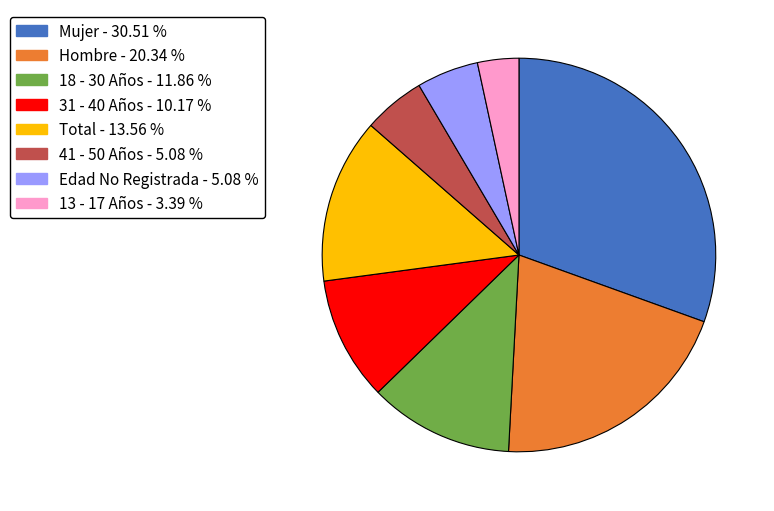

How many slices are in this pie chart?

8